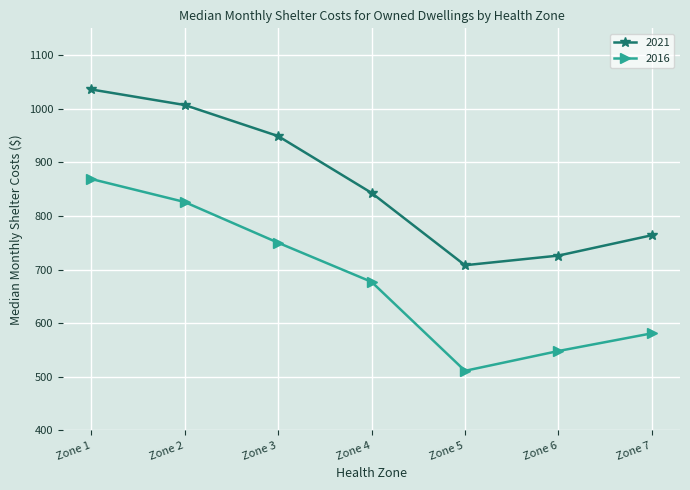

The value of 2021 at Zone 5 is 708. True or false?

True